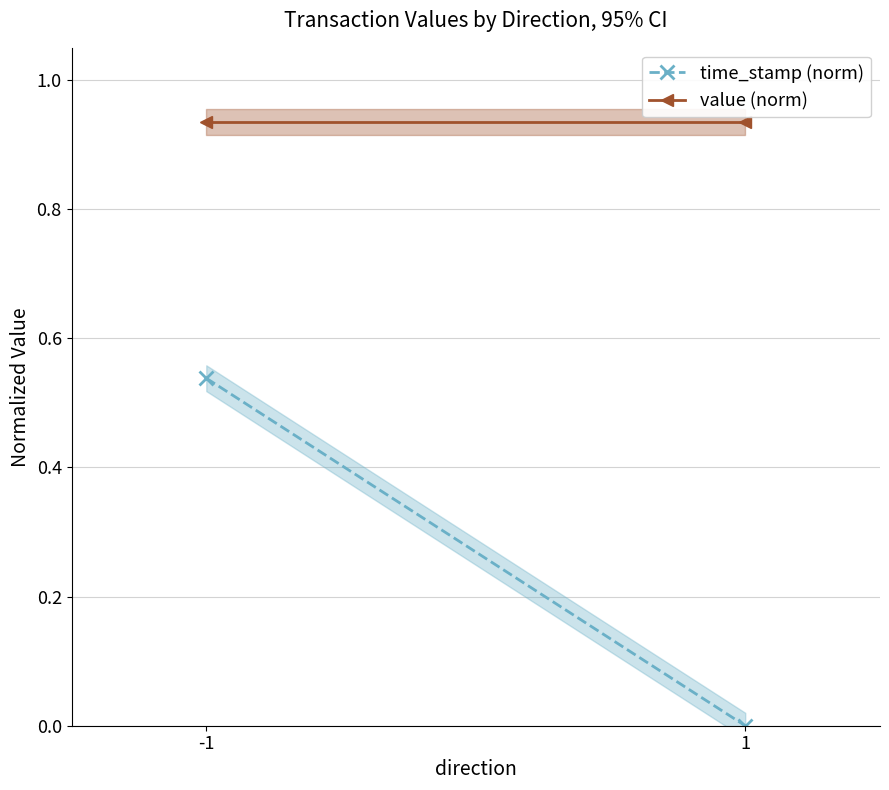

Which category has the lowest value across all series?

1